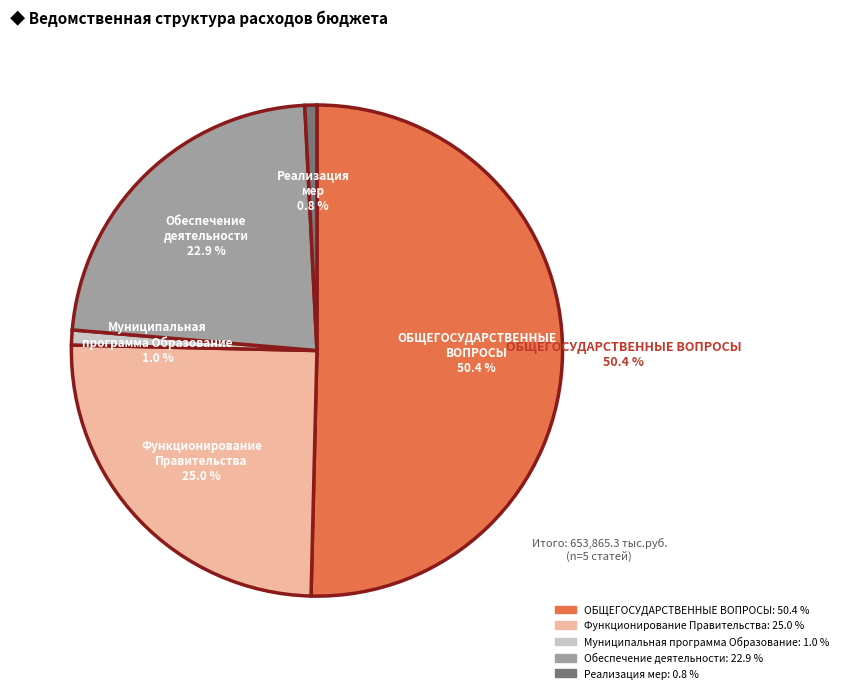

To the nearest percent, what is the difference between the largest and smallest slice percentages?

50%